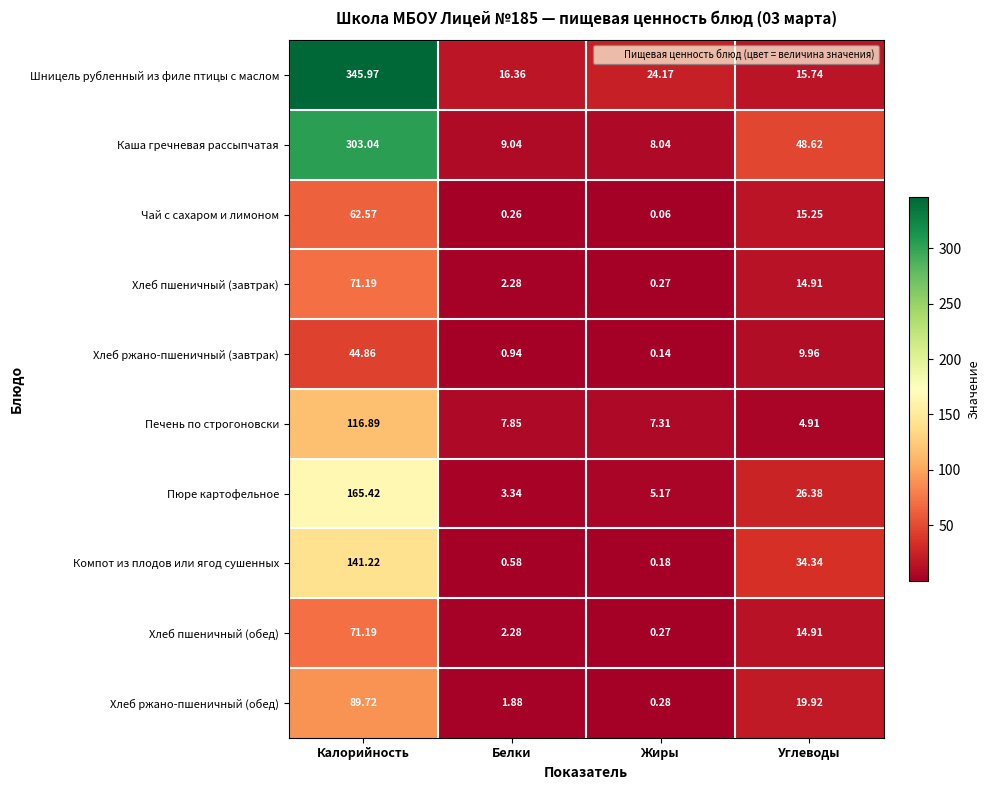

Count the number of categories in the chart.

4